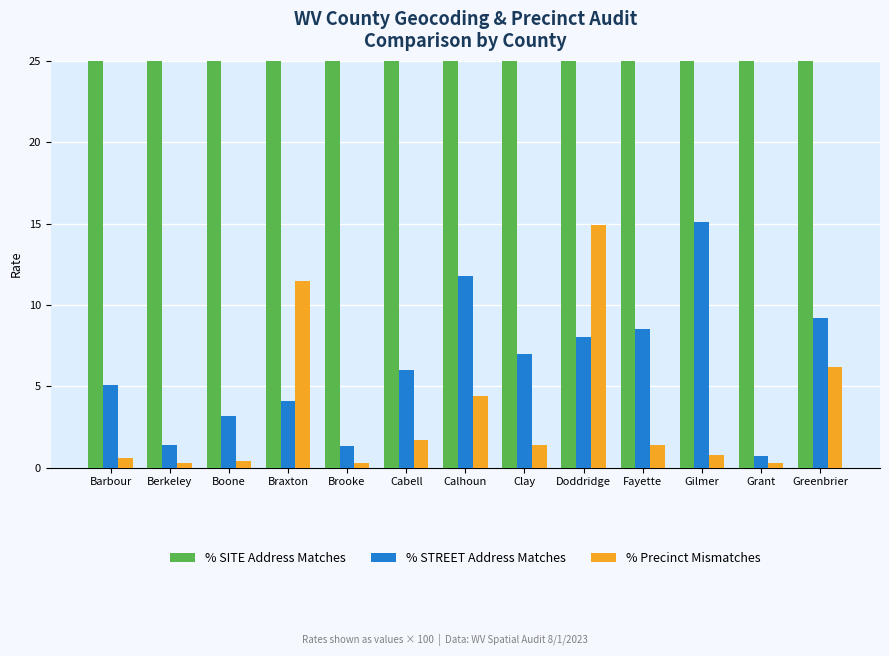

What is the average value of the % Precinct Mismatches series?

3.4